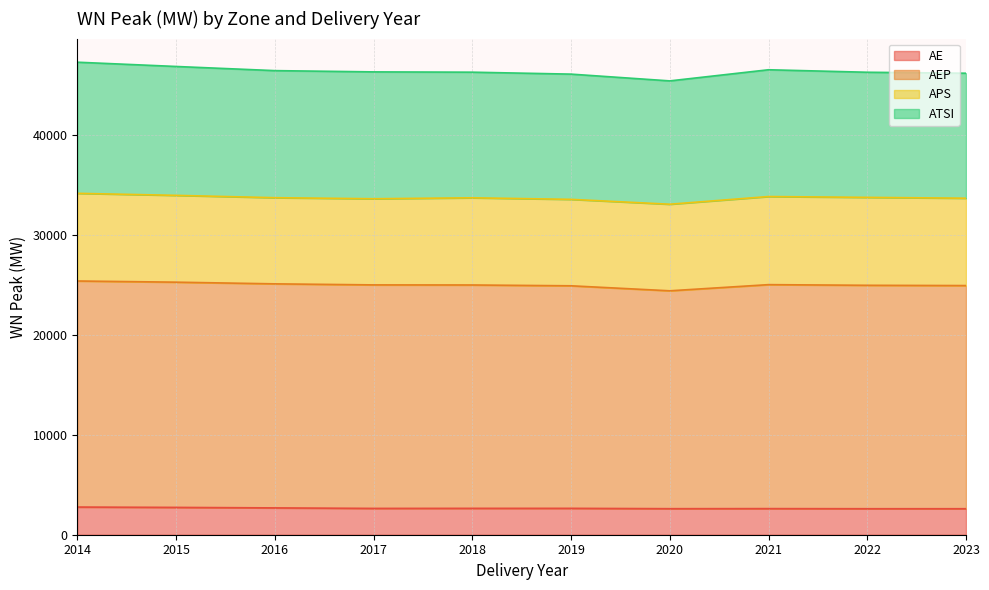

Which series has the largest range (max minus min)?

AEP